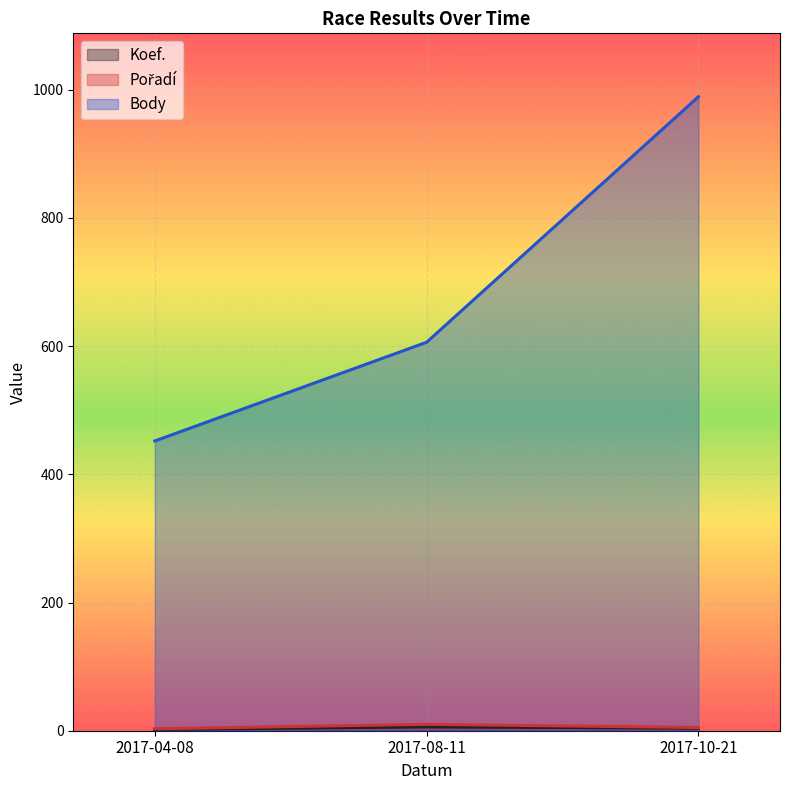

What is the difference between the maximum and minimum values in the Pořadí series?

7